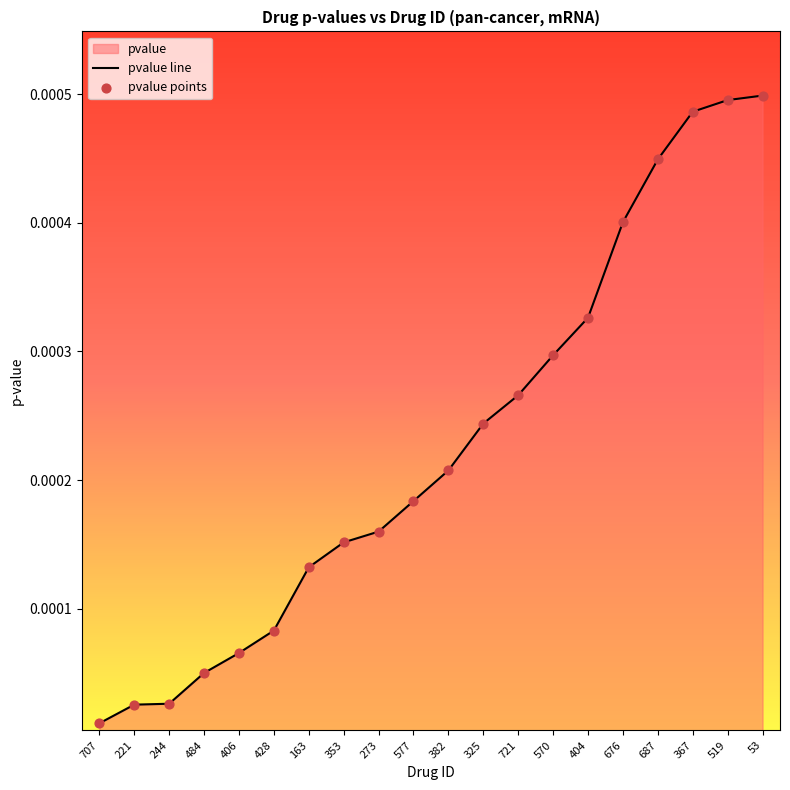

Which series contains the highest Y value?

pvalue line